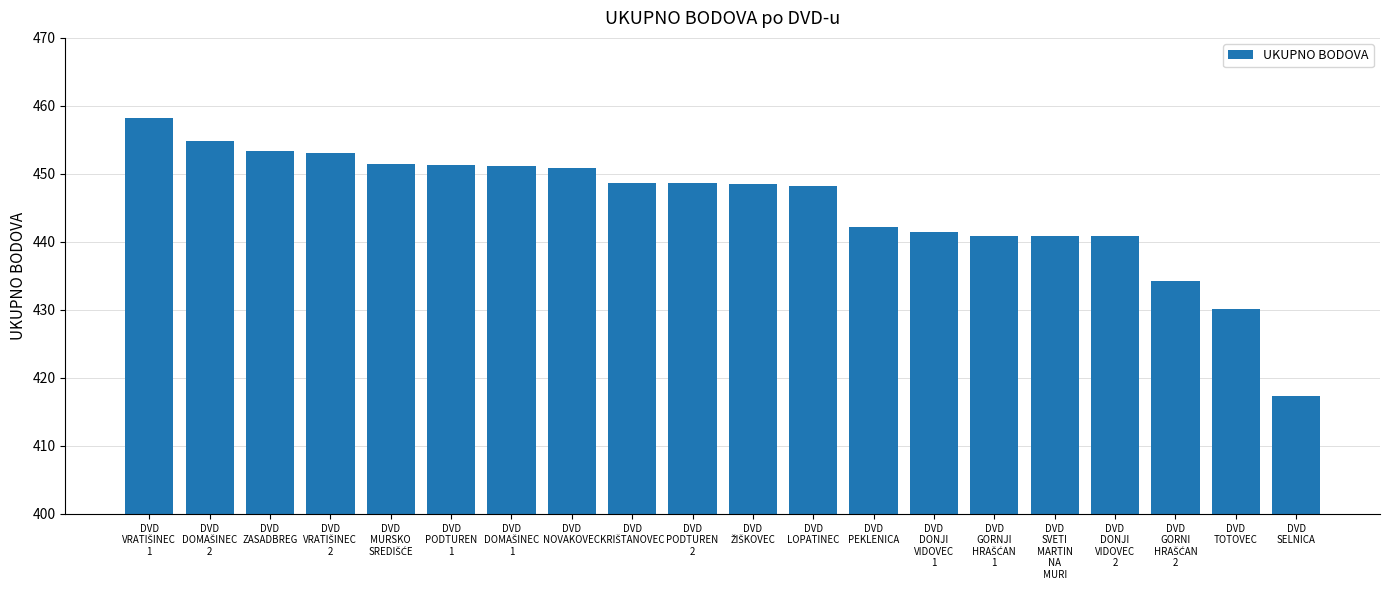

What is the difference between the second highest and minimum values?

37.5